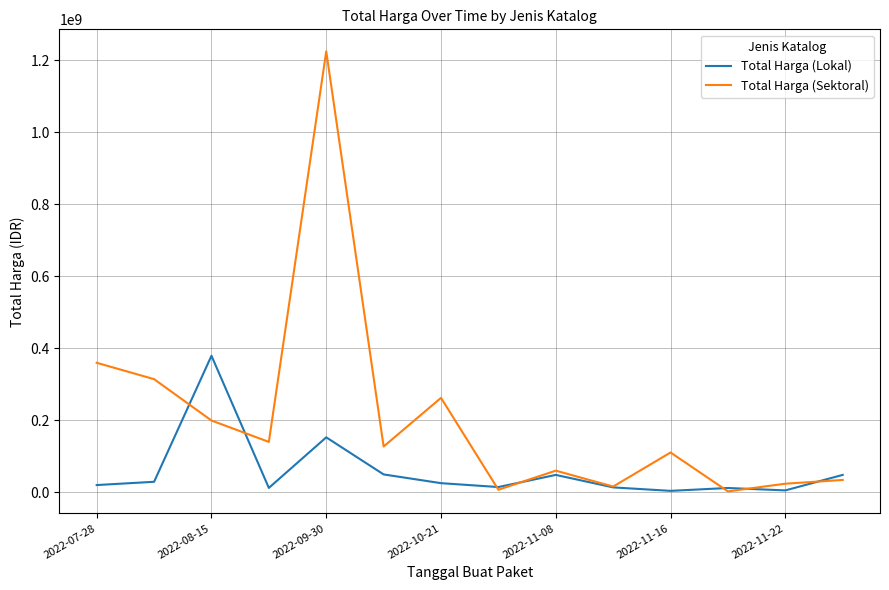

How many lines are shown in the chart?

2